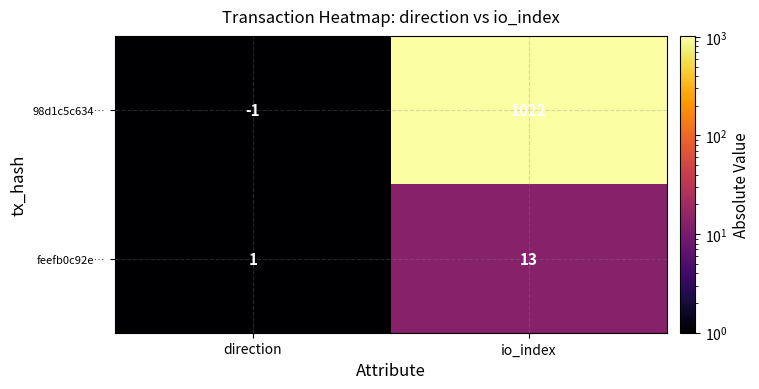

Which series has the largest total across all categories?

98d1c5c634…